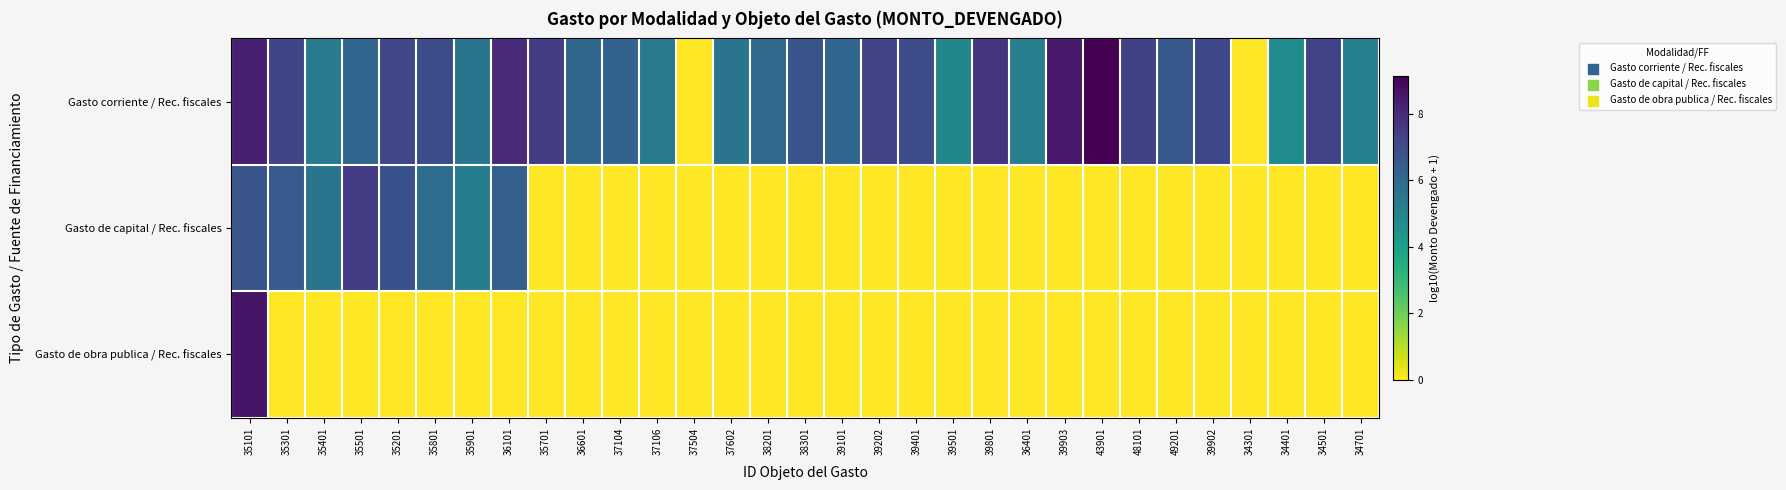

What is the difference between the highest and lowest values at 35501?

7.5